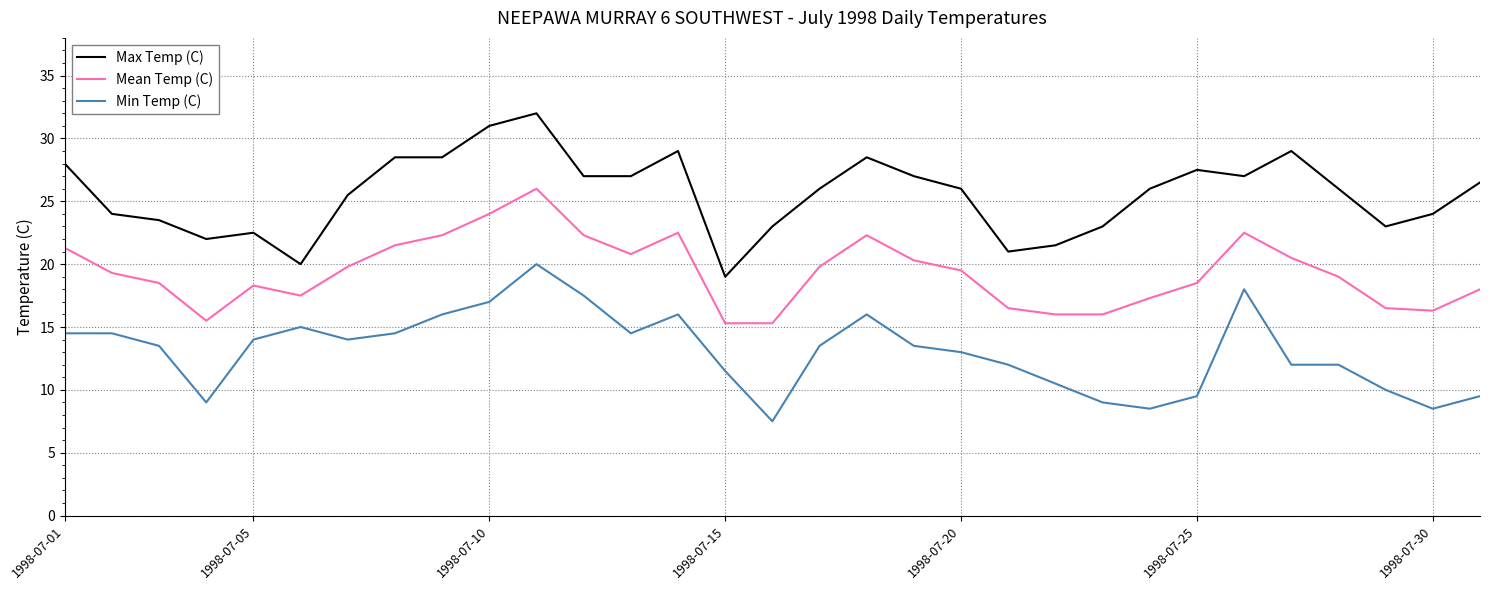

What is the difference between the maximum and minimum values in the Max Temp (C) series?

13.0